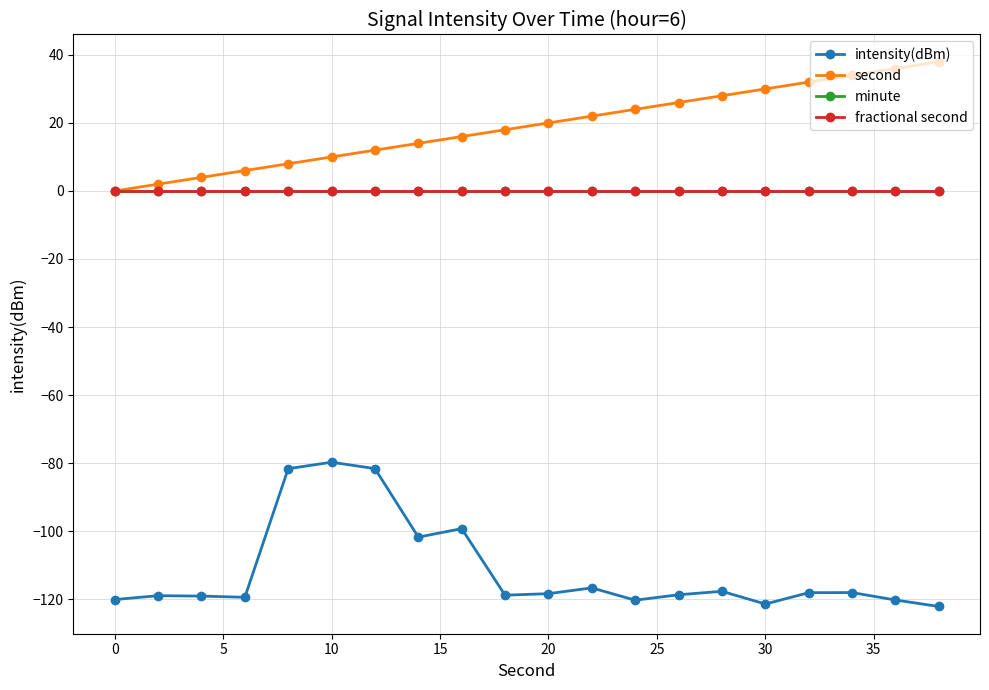

What is the lowest value of the intensity(dBm) series?

-122.2